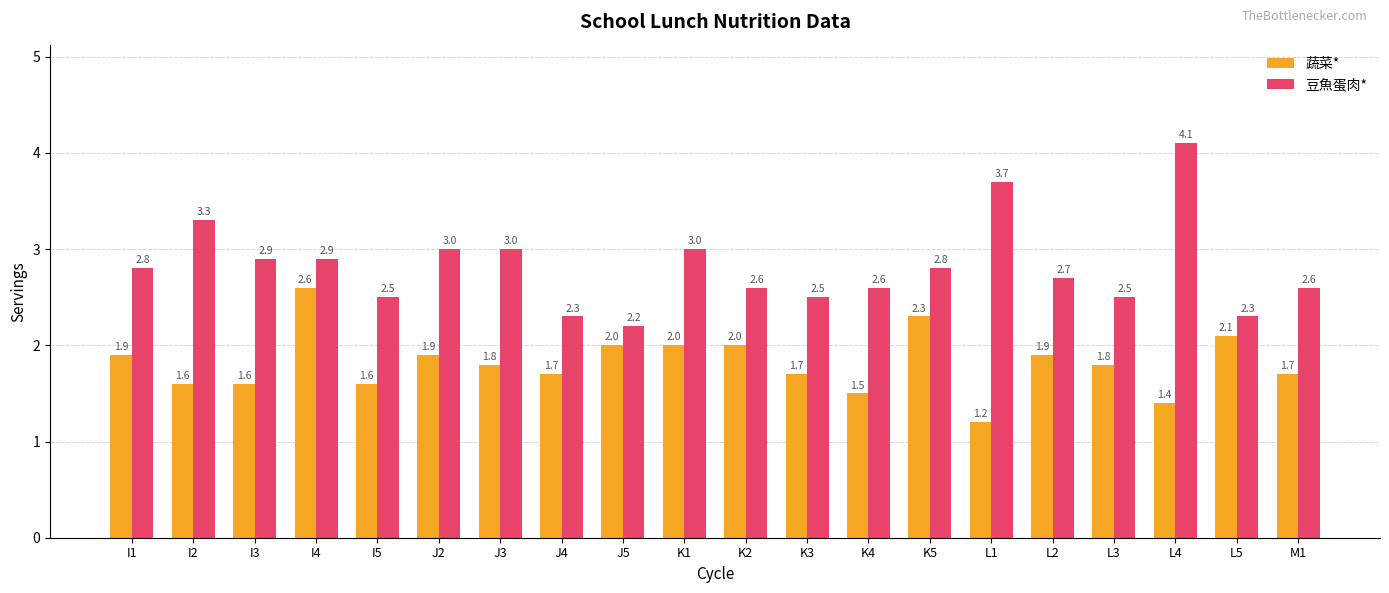

How many distinct data groups are displayed?

2